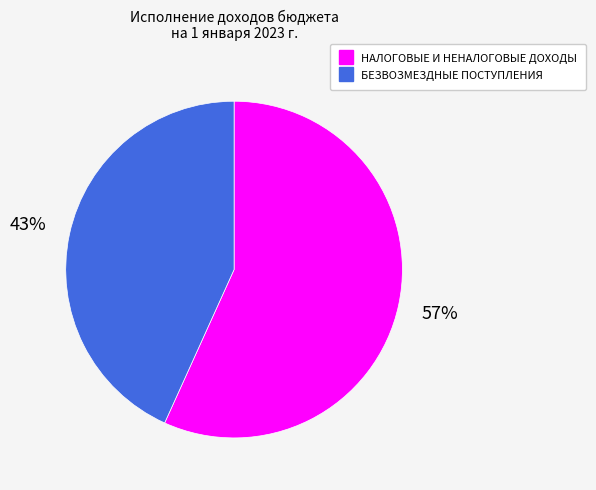

Rank the categories by value from lowest to highest.

БЕЗВОЗМЕЗДНЫЕ ПОСТУПЛЕНИЯ, НАЛОГОВЫЕ И НЕНАЛОГОВЫЕ ДОХОДЫ